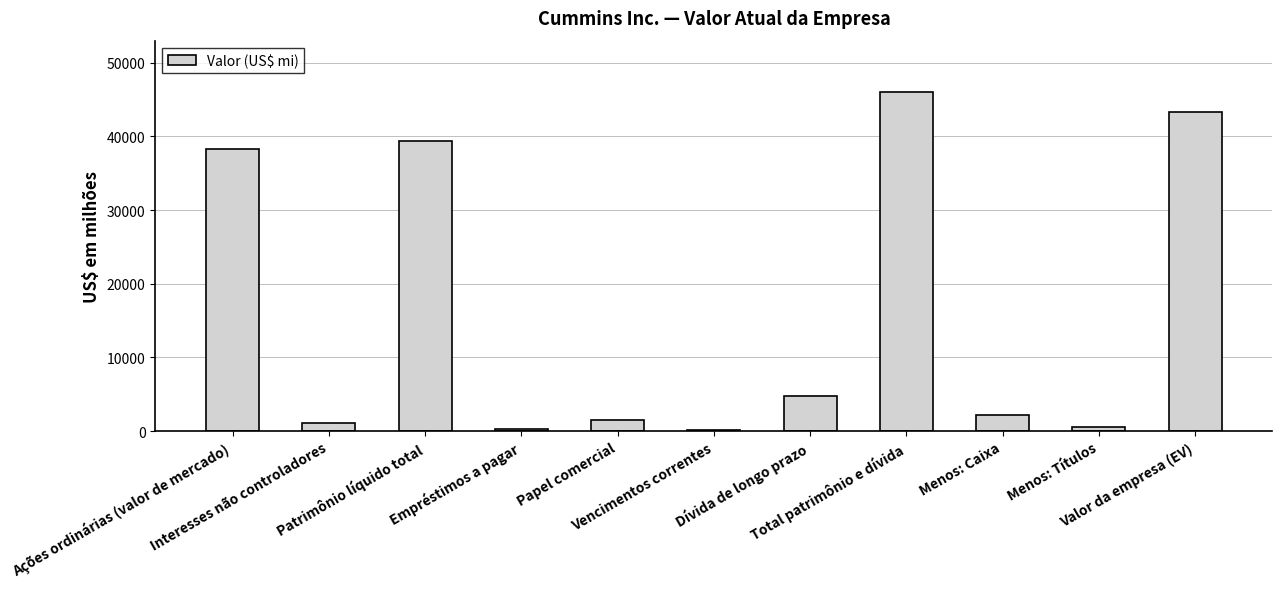

What is the sum of all values?

177656